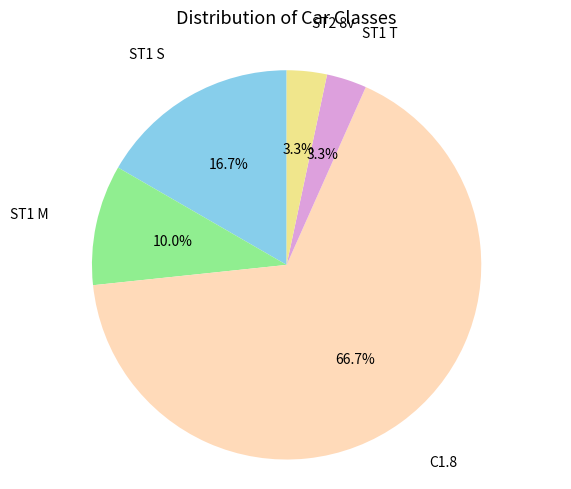

What is the largest slice in the pie chart?

C1.8